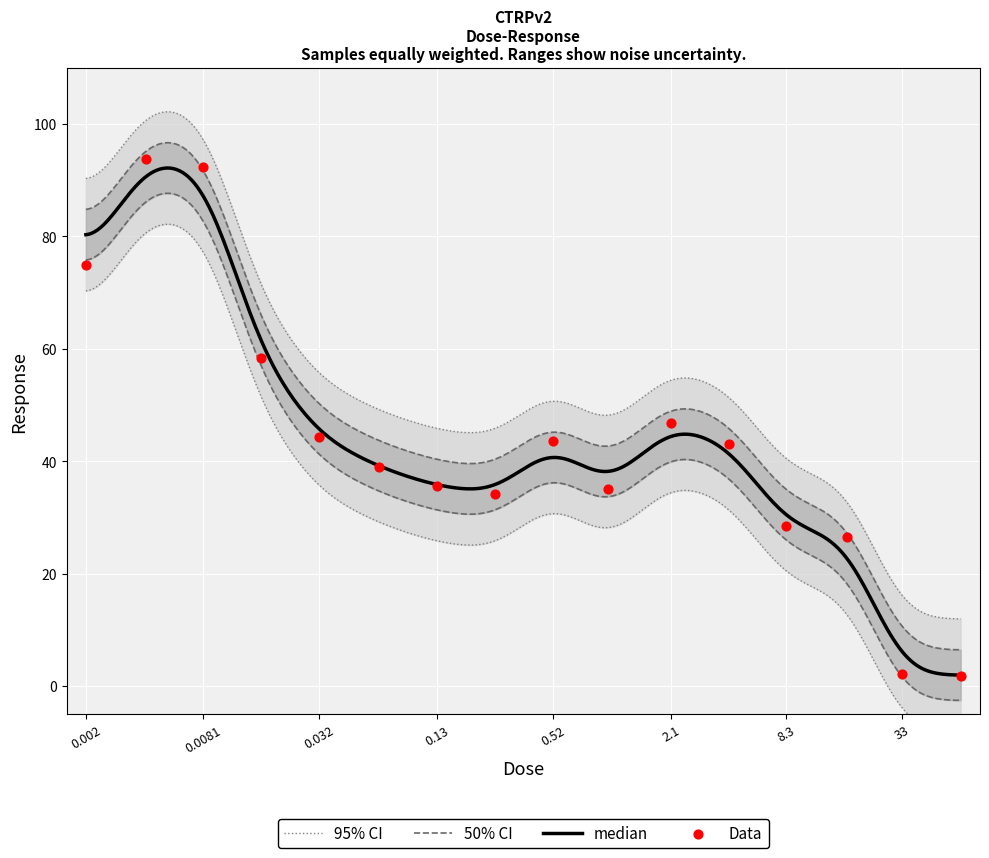

What is the ratio of the value at 1.0 to the value at 8.3?

1.2